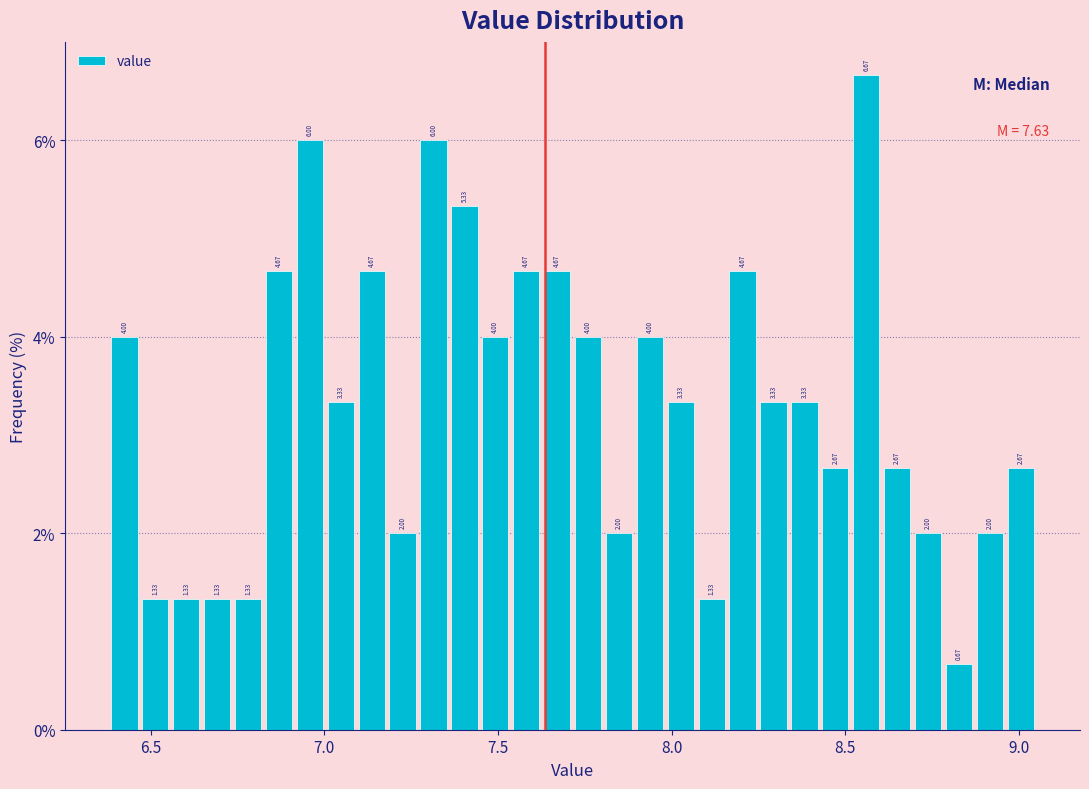

Read against the x-axis, roughly where is the centre of the tallest bar?

8.55